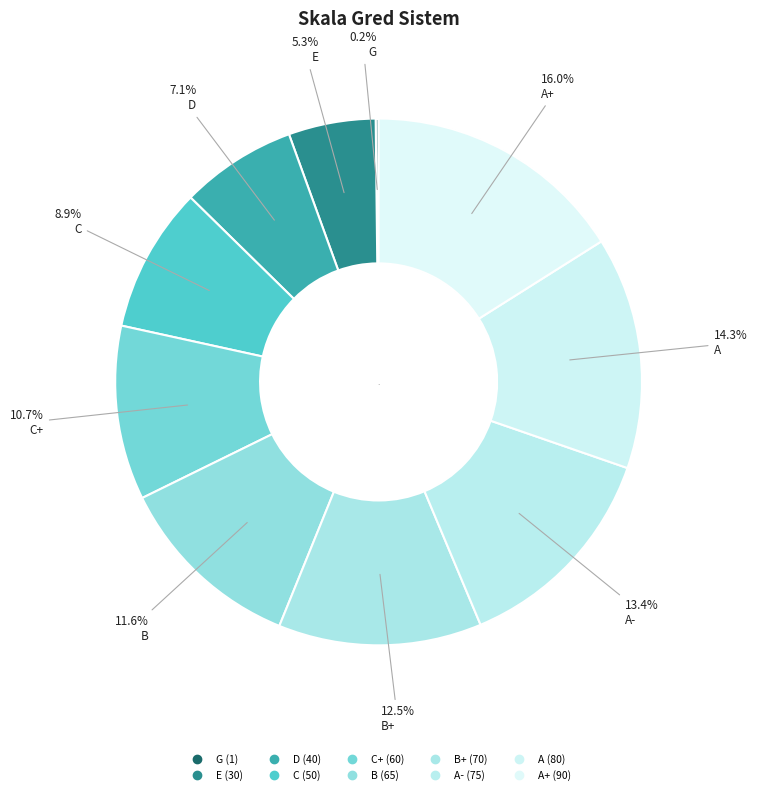

Rank the categories by value from lowest to highest.

G, E, D, C, C+, B, B+, A-, A, A+